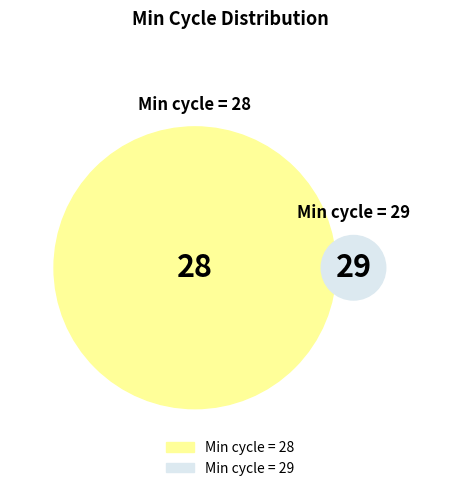

Is there a majority slice in this chart?

No